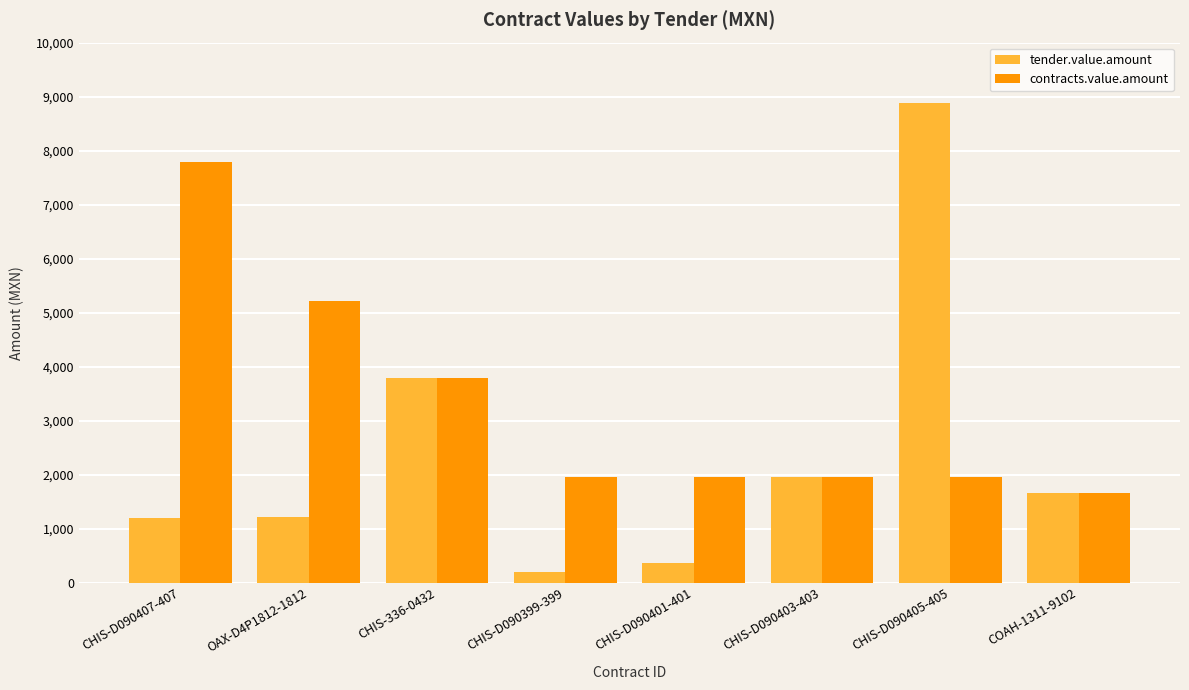

How many bars are there in each group?

2